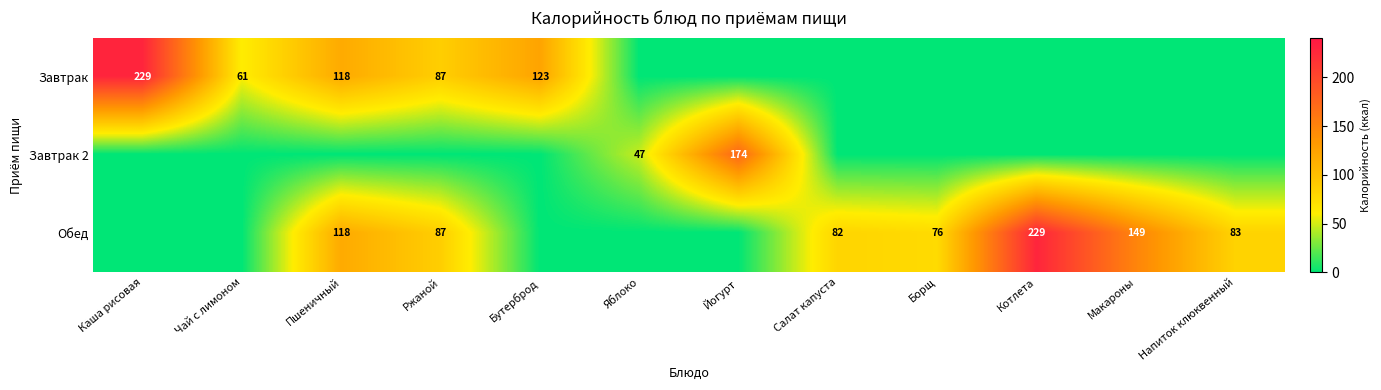

The value of Завтрак at Чай с лимоном is 61. True or false?

True